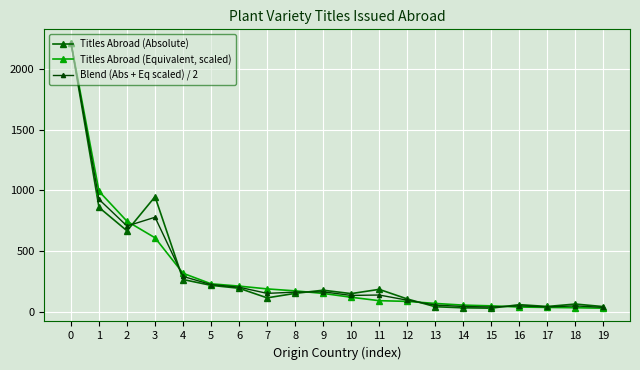

What is the total value across all series at 12?

287.9